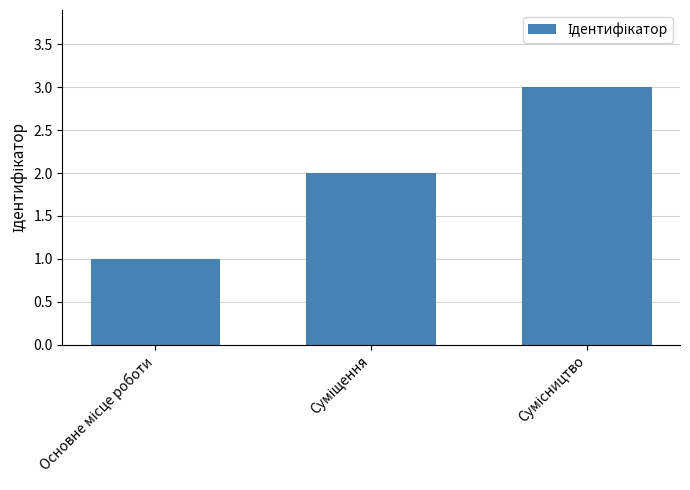

What is the maximum value shown in the chart?

3